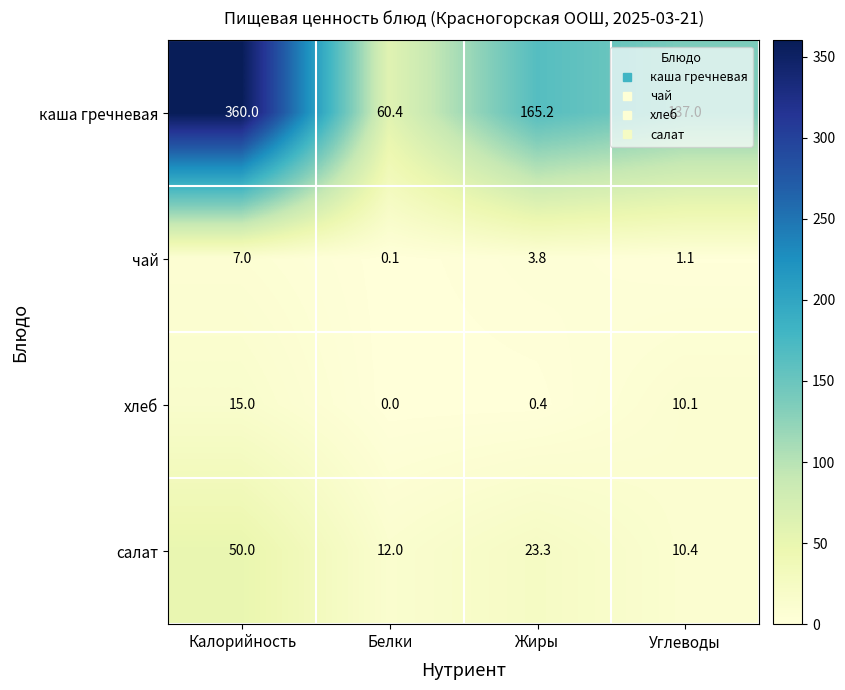

What is the maximum value shown in the chart?

360.0